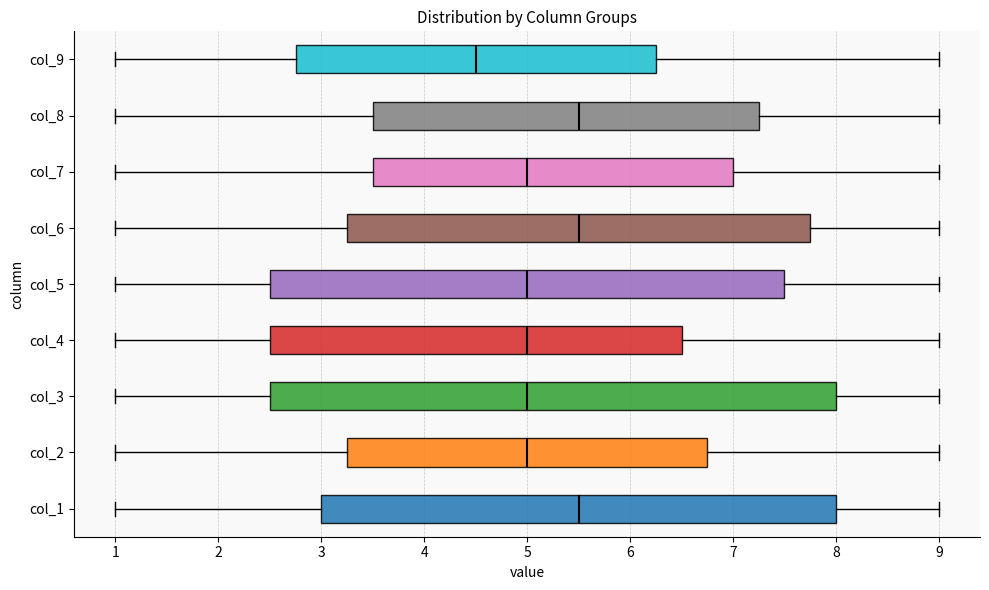

Where does the median line of the box for col_8 sit on the x-axis? The values are not printed on the chart, so give them approximately, as read against the axis.

5.5